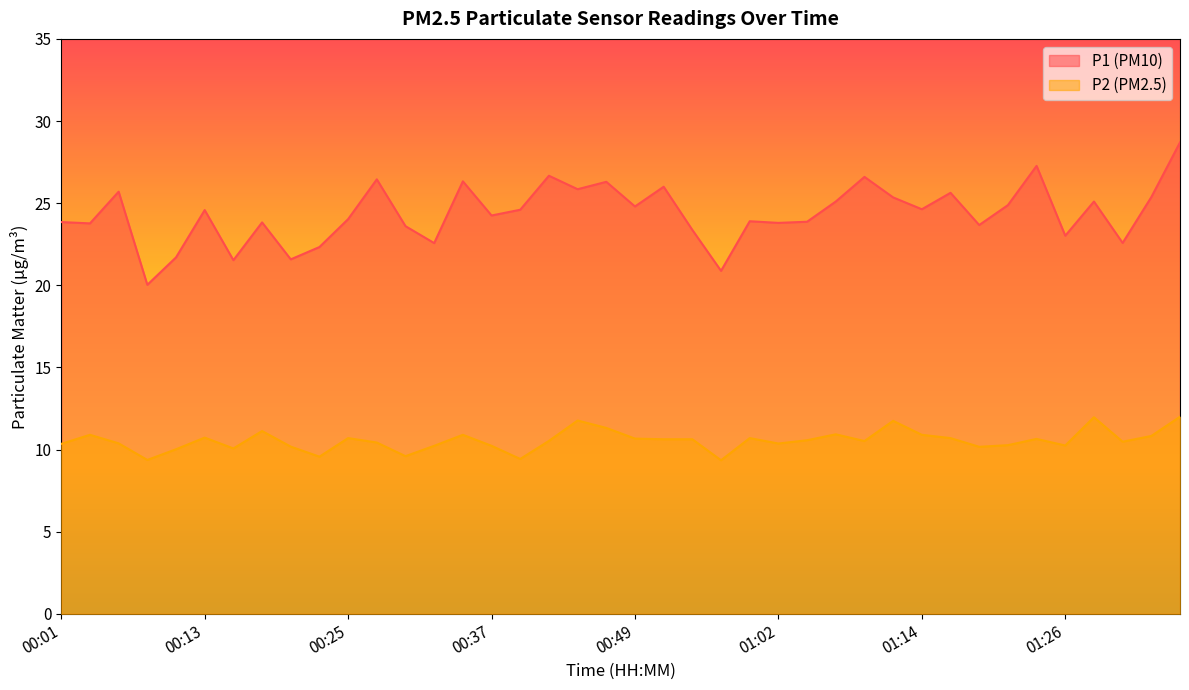

True or false: P1 and P2 intersect in this chart.

False